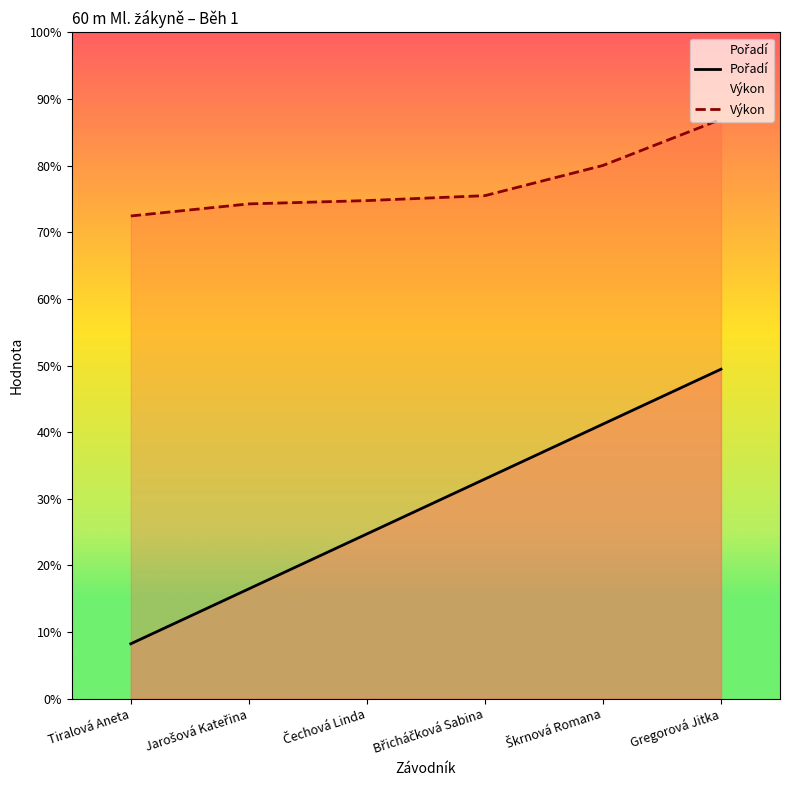

What position from the left is Gregorová Jitka?

6